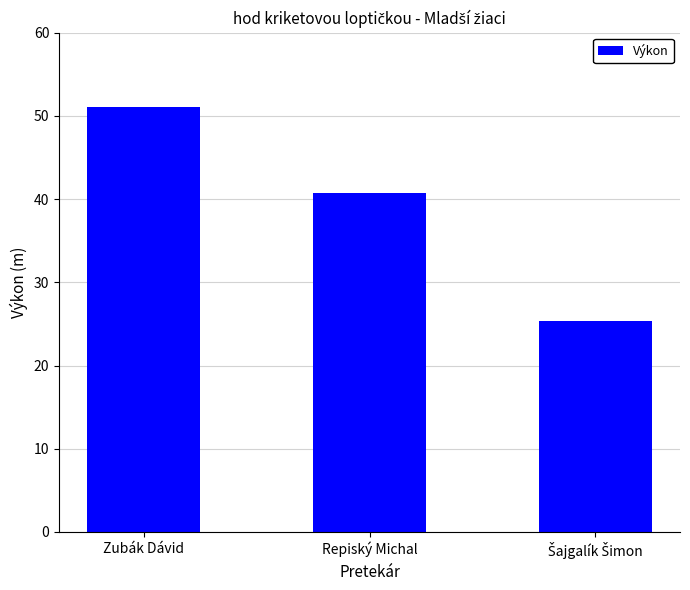

Where is the data nearest to the value 38?

Repiský Michal